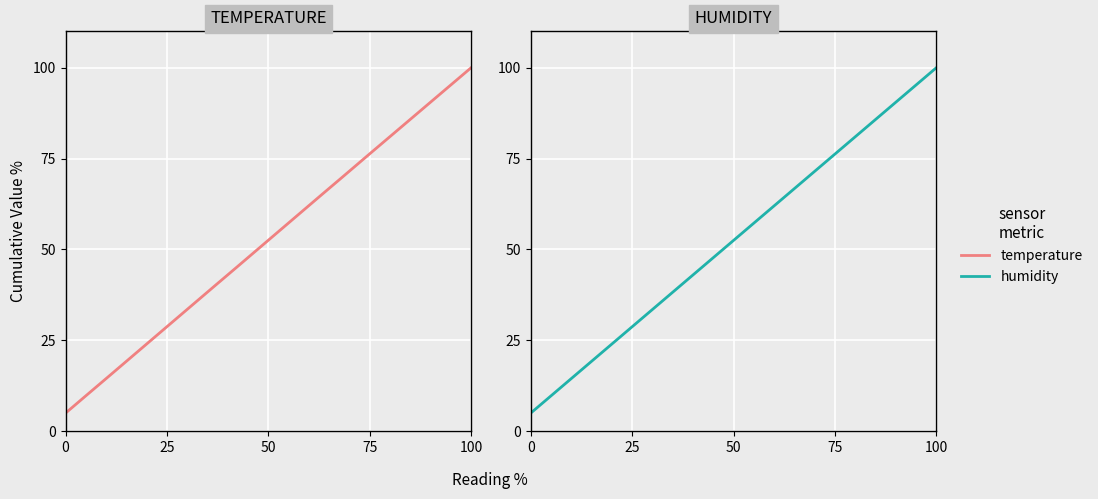

What is the difference between the maximum and minimum values in the temperature series?

95.0